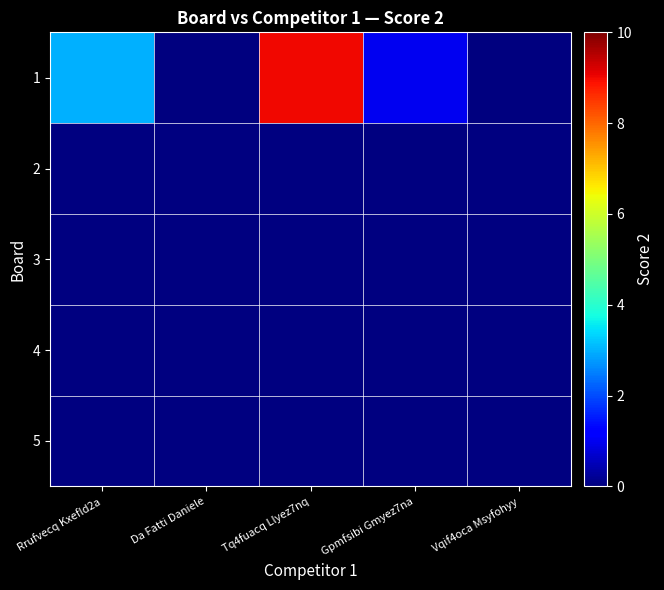

Which label corresponds to the smallest value in the chart?

Da Fatti Daniele